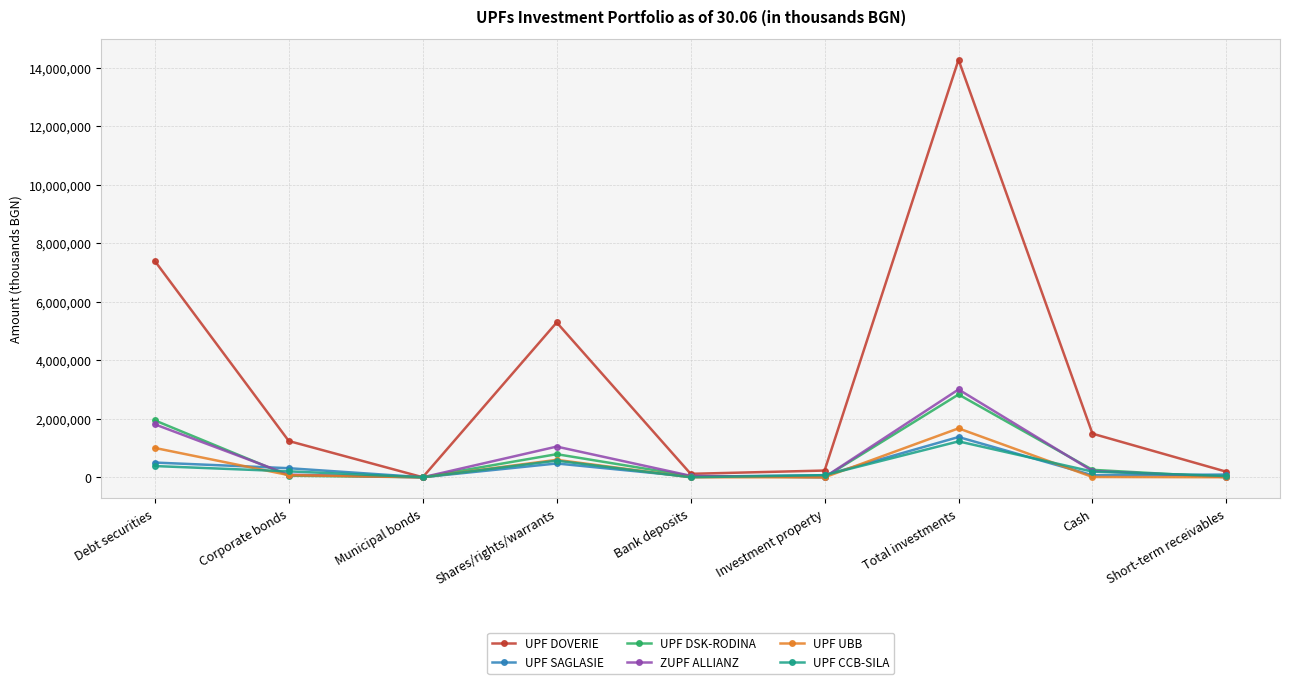

What is the label of the 5th point from the right?

Bank deposits